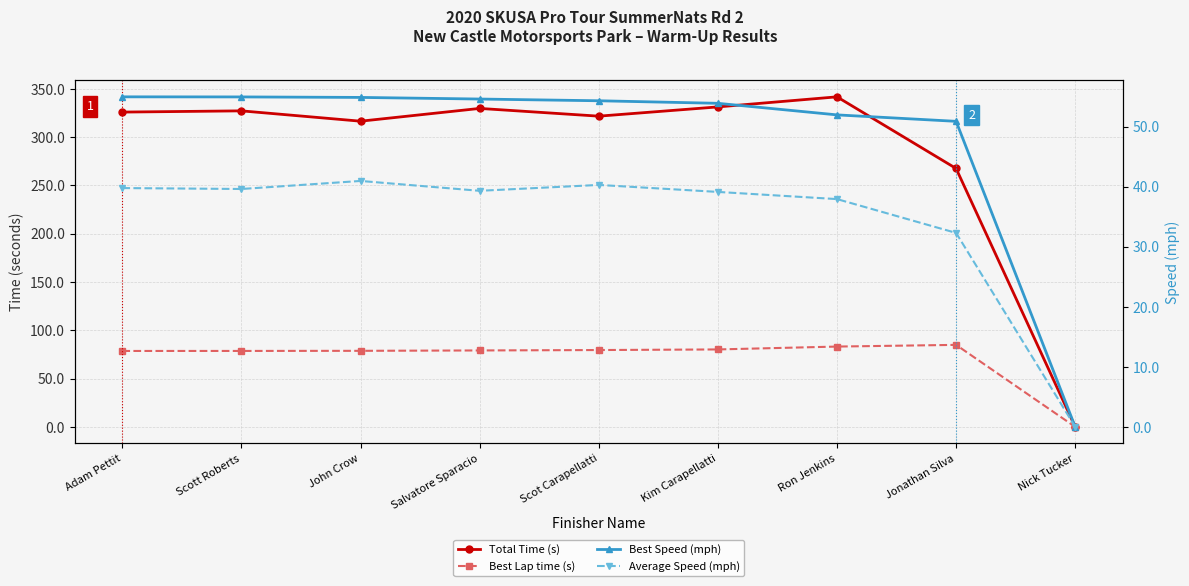

Between John Crow and Kim Carapellatti, which is larger?

Kim Carapellatti